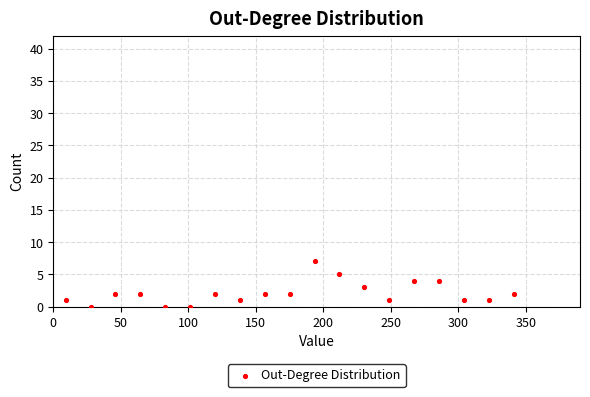

What is the range of Y values (max minus min)?

7